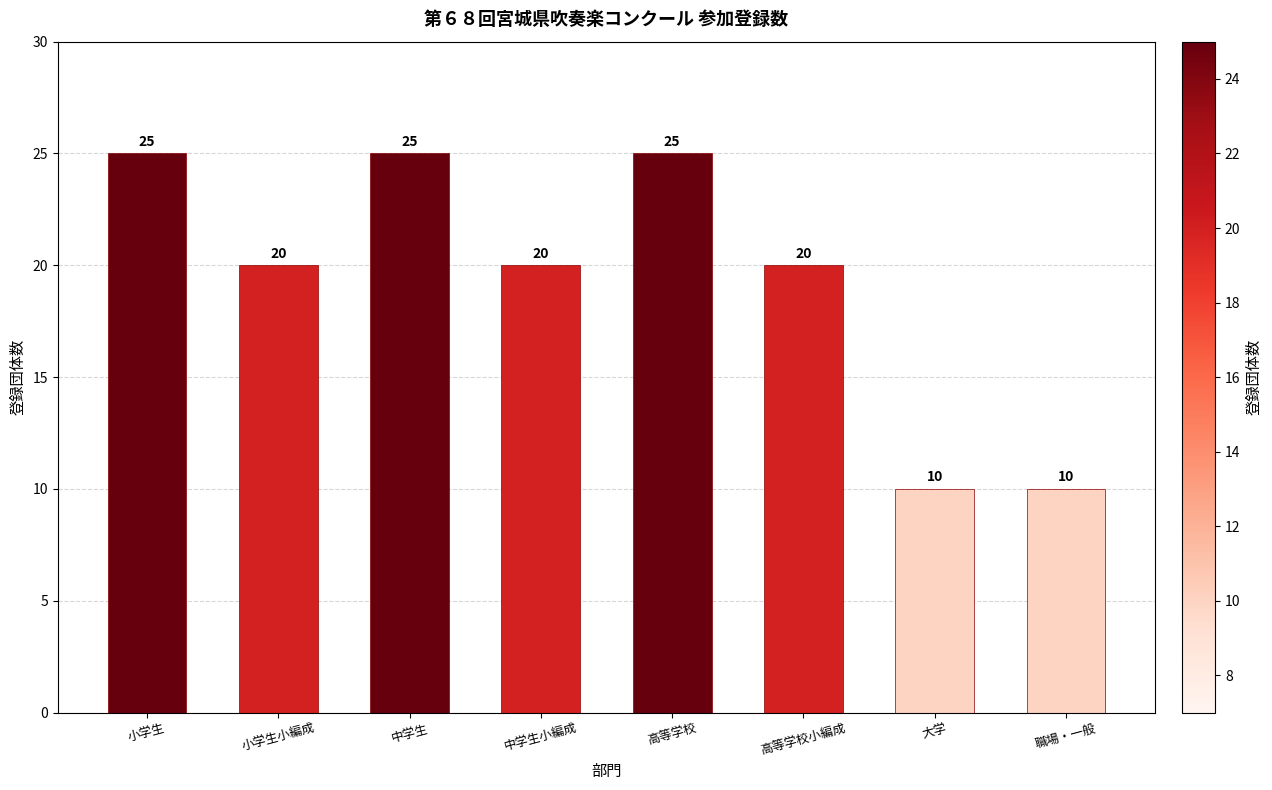

How many values are below 20?

2